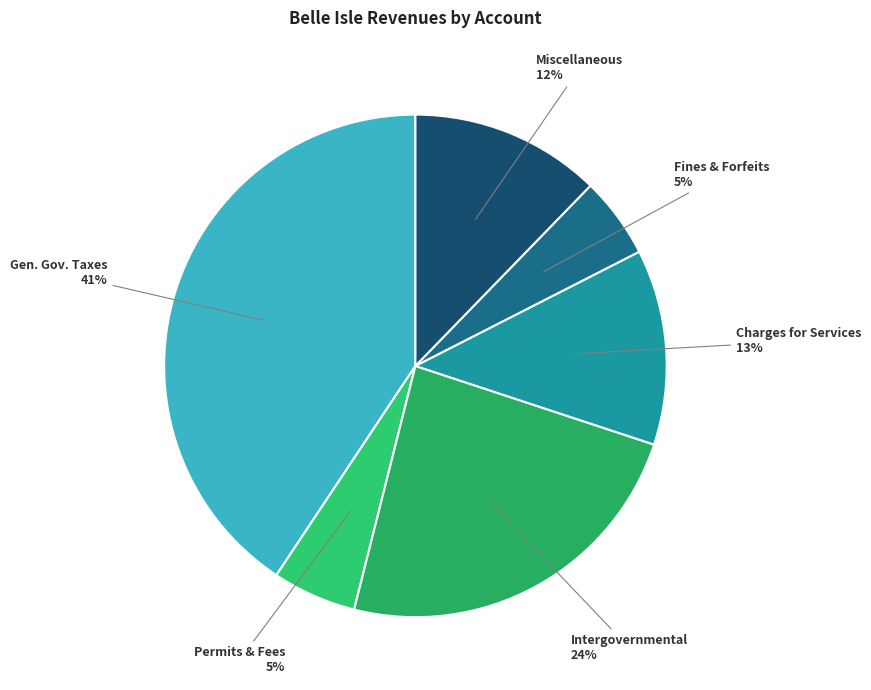

What is the ratio of the value at Permits & Fees to the value at Miscellaneous?

0.4